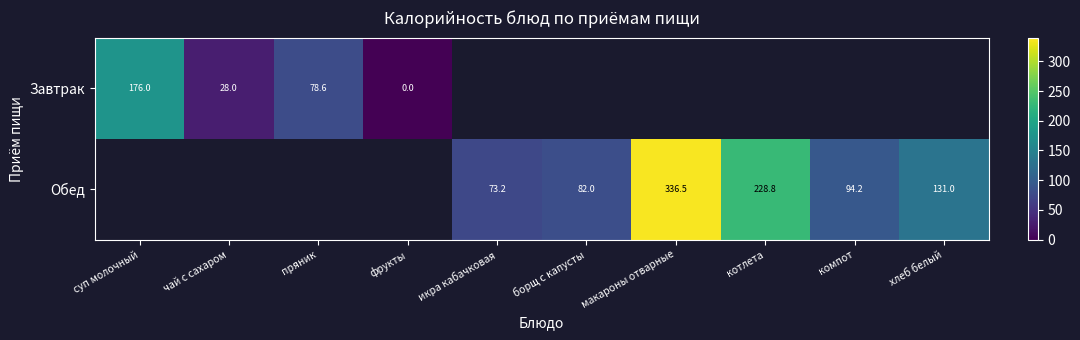

What is the difference between the Обед values at компот and борщ с капусты?

12.2